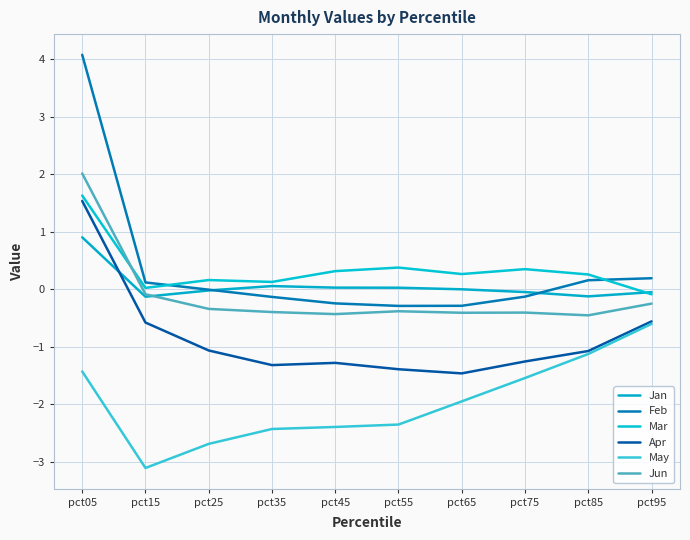

Does the chart have visible grid lines?

Yes